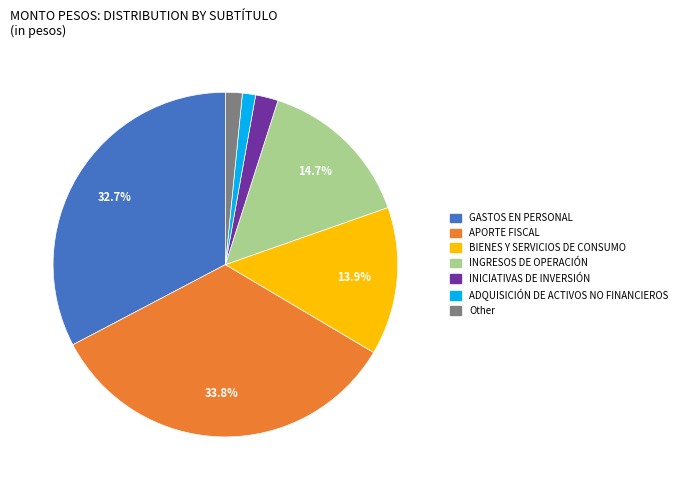

Which has a higher value, BIENES Y SERVICIOS DE CONSUMO or INGRESOS DE OPERACIÓN?

INGRESOS DE OPERACIÓN